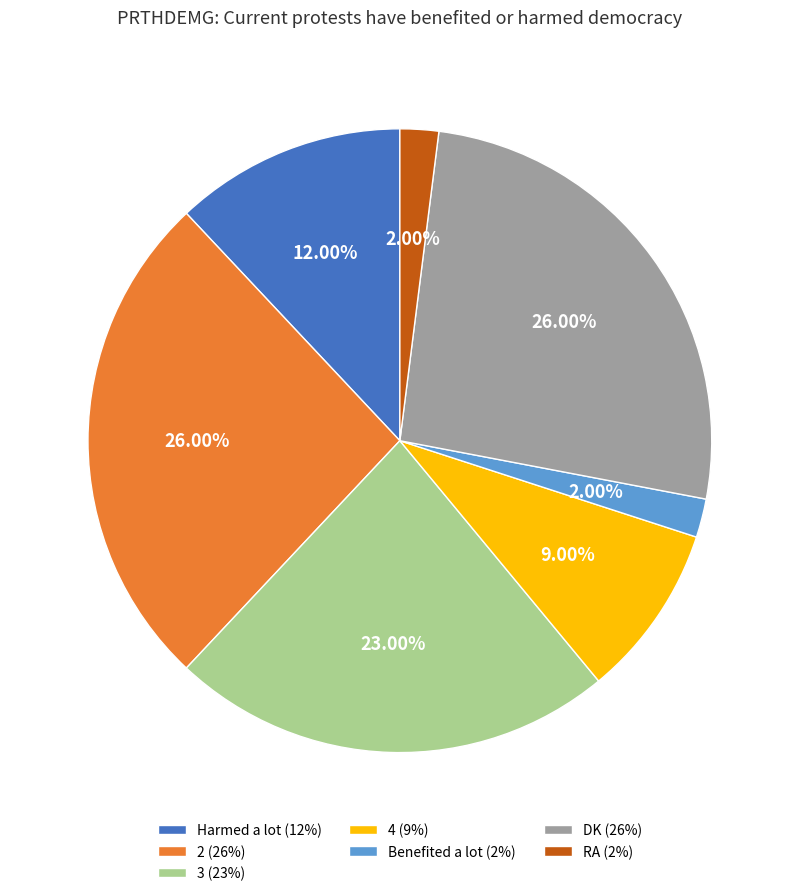

How many slices are in this pie chart?

7